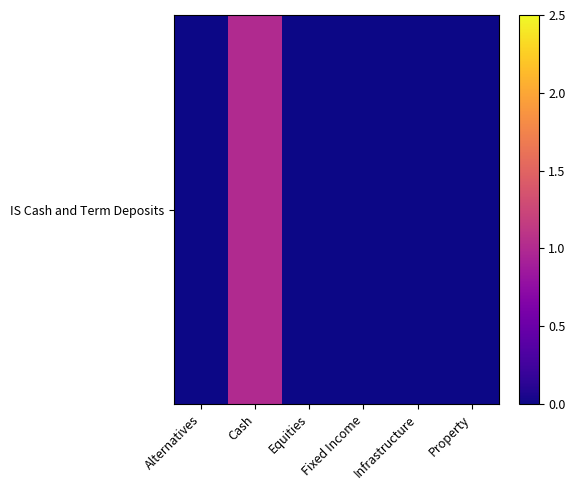

Where is the data nearest to the value 0?

Alternatives